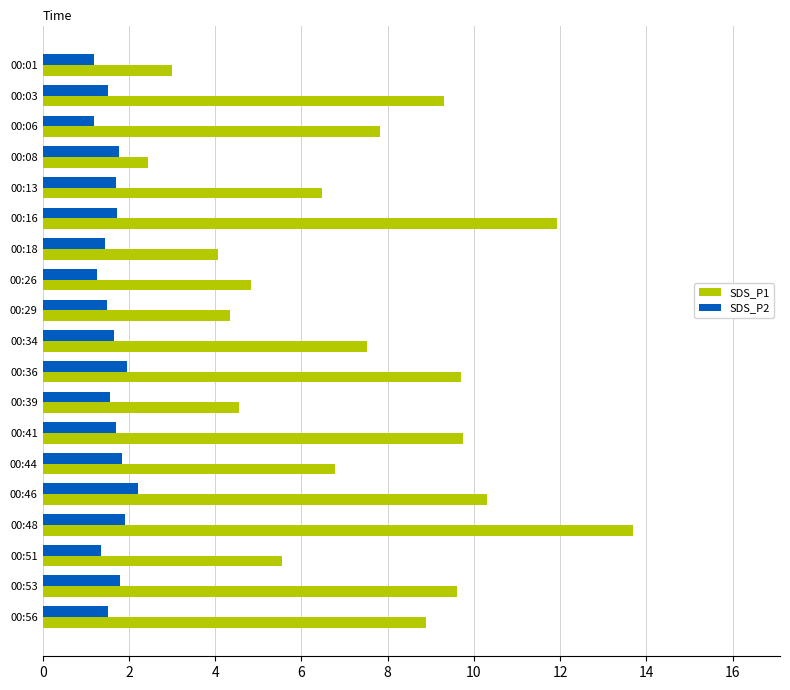

Between 00:06 and 00:48, which series saw the biggest shift?

SDS_P1